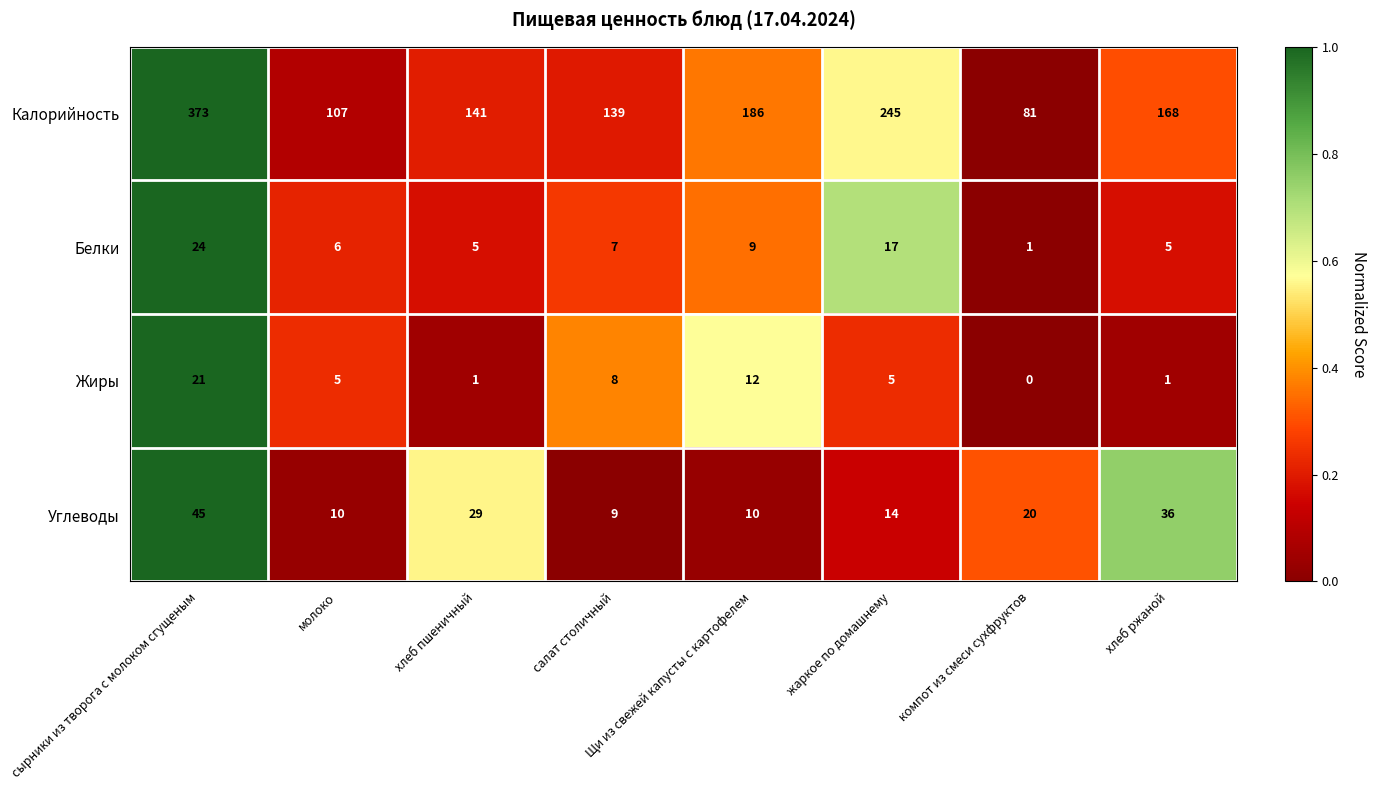

How many series are shown in this chart?

4